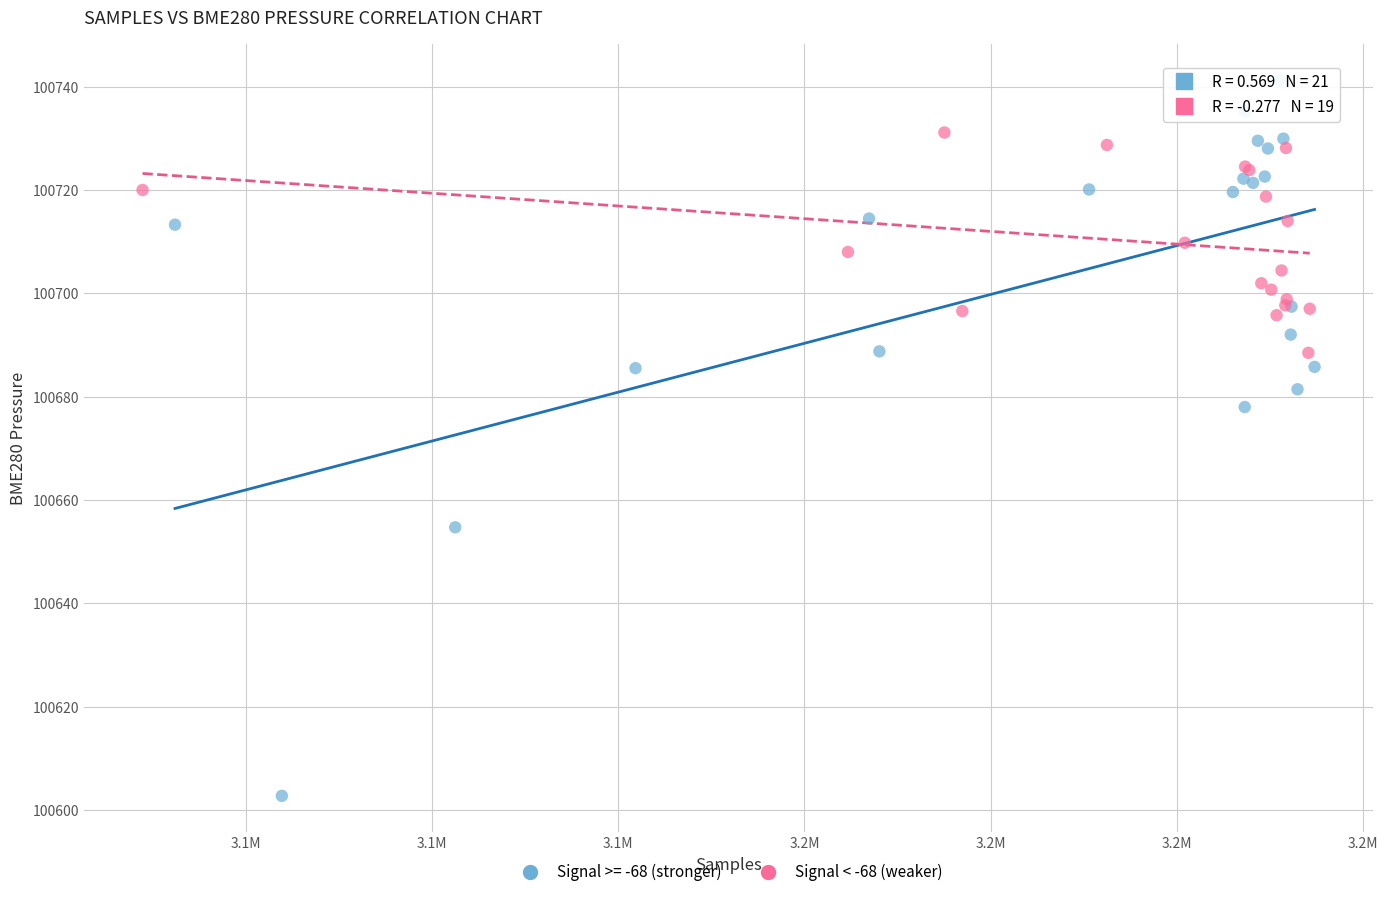

Which series reaches the maximum Y coordinate?

Signal >= -68 (stronger)